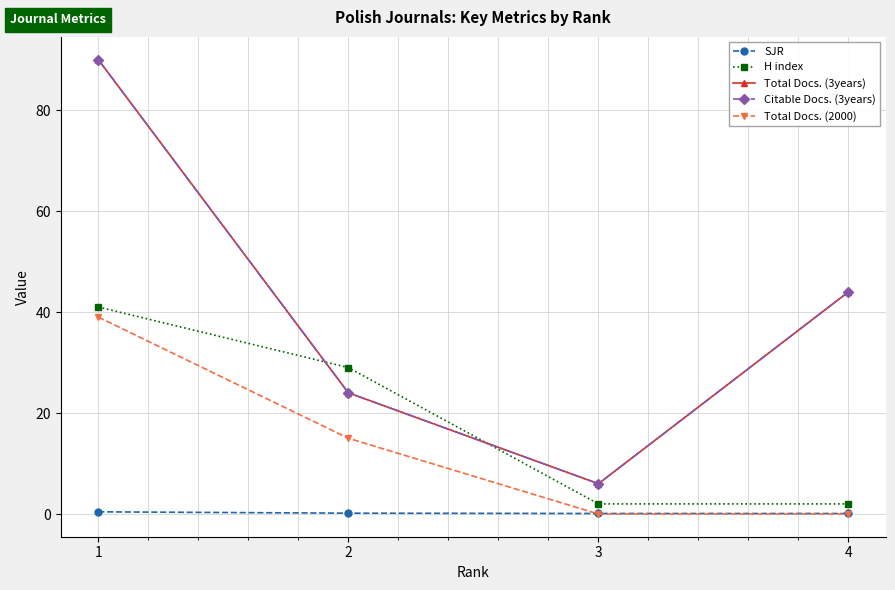

How many lines are shown in the chart?

5